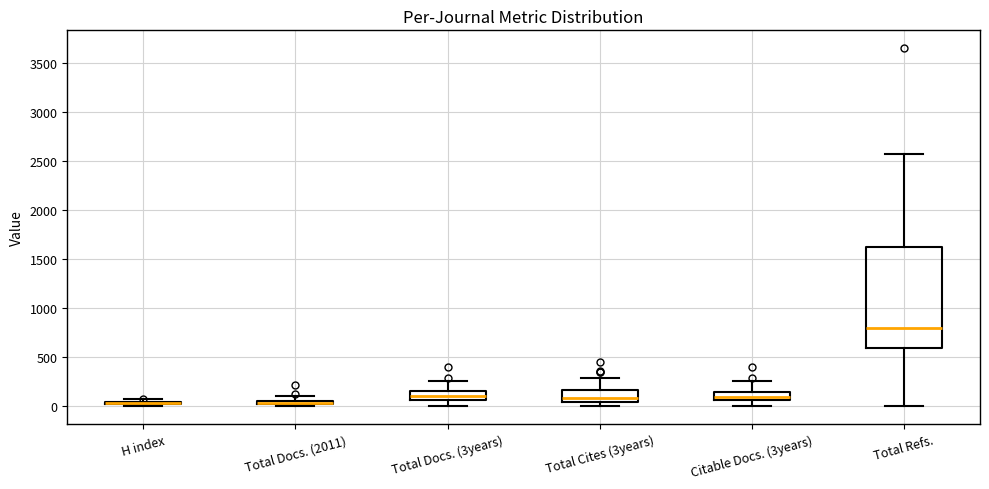

Which box is the tallest, from its lower edge to its upper edge?

Total Refs.